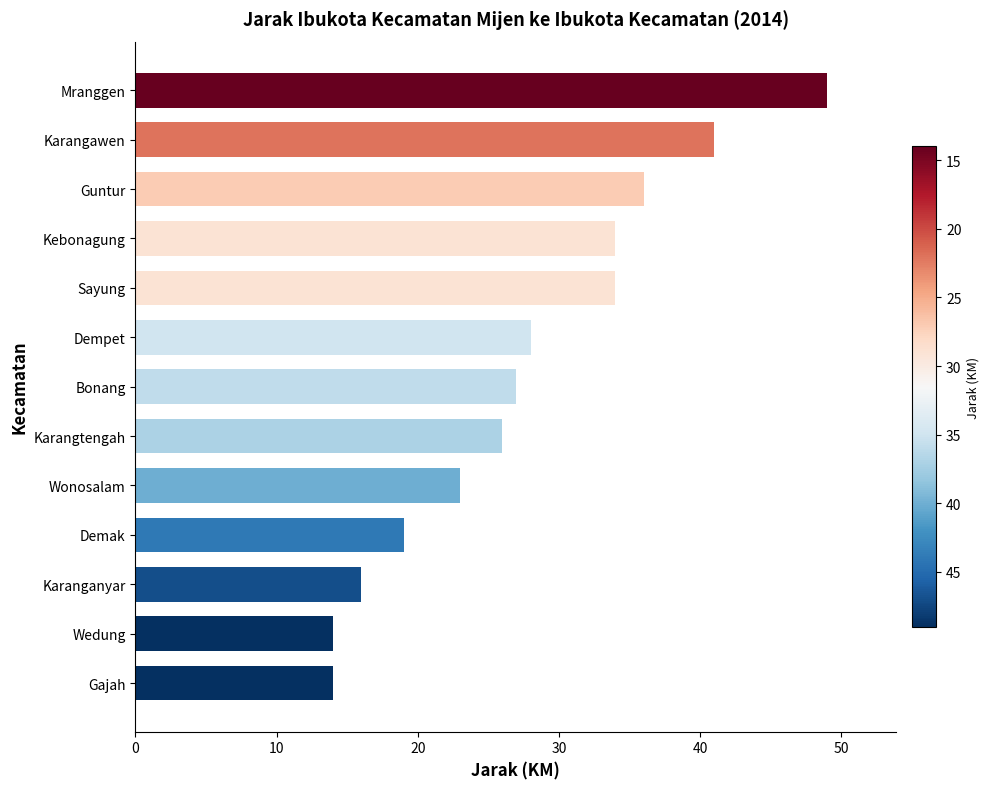

Reading bottom to top, extract all data points from this chart.

14	14	16	19	23	26	27	28	34	34	36	41	49